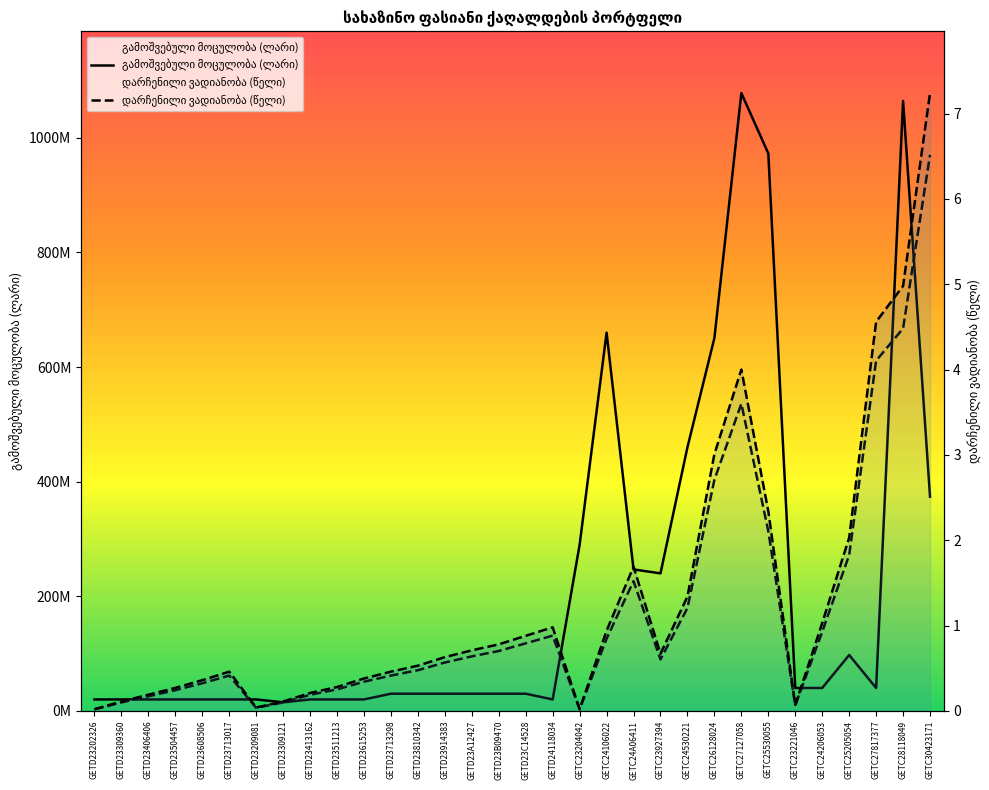

What position from the left is GETD23504457?

4